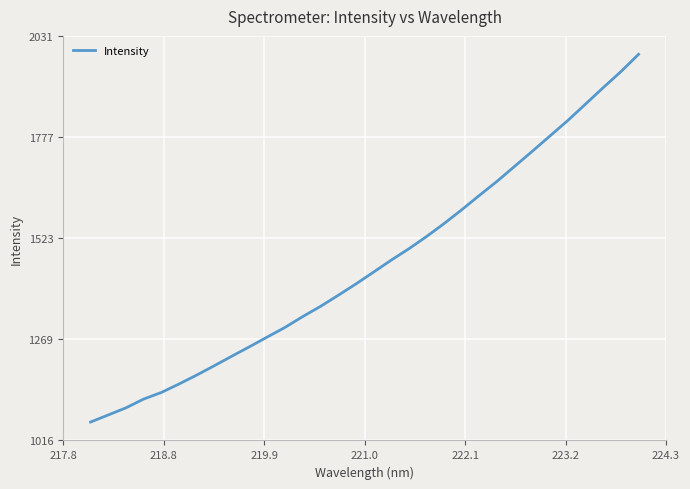

What is the minimum value shown in the chart?

1061.7